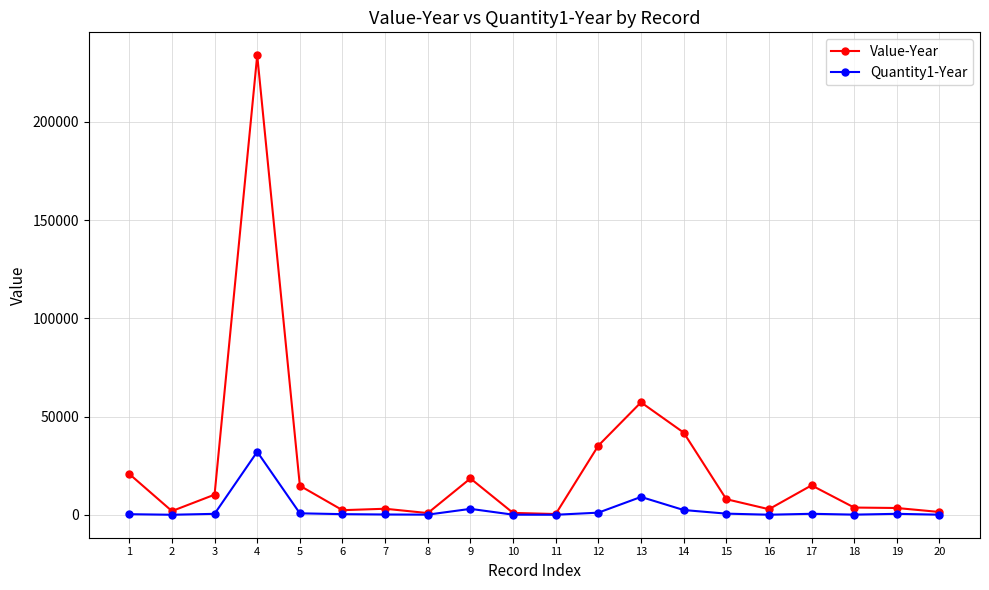

Rank the series at 12 from highest to lowest value.

Value-Year, Quantity1-Year